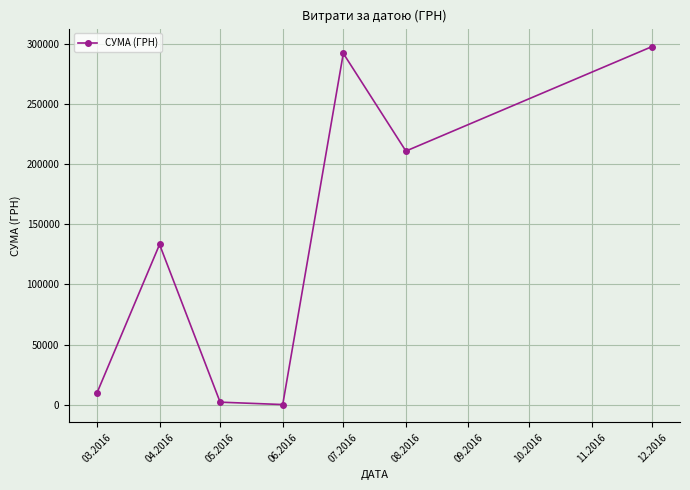

Approximately how many times larger is the value at 03.2016 compared to 04.2016?

0.1